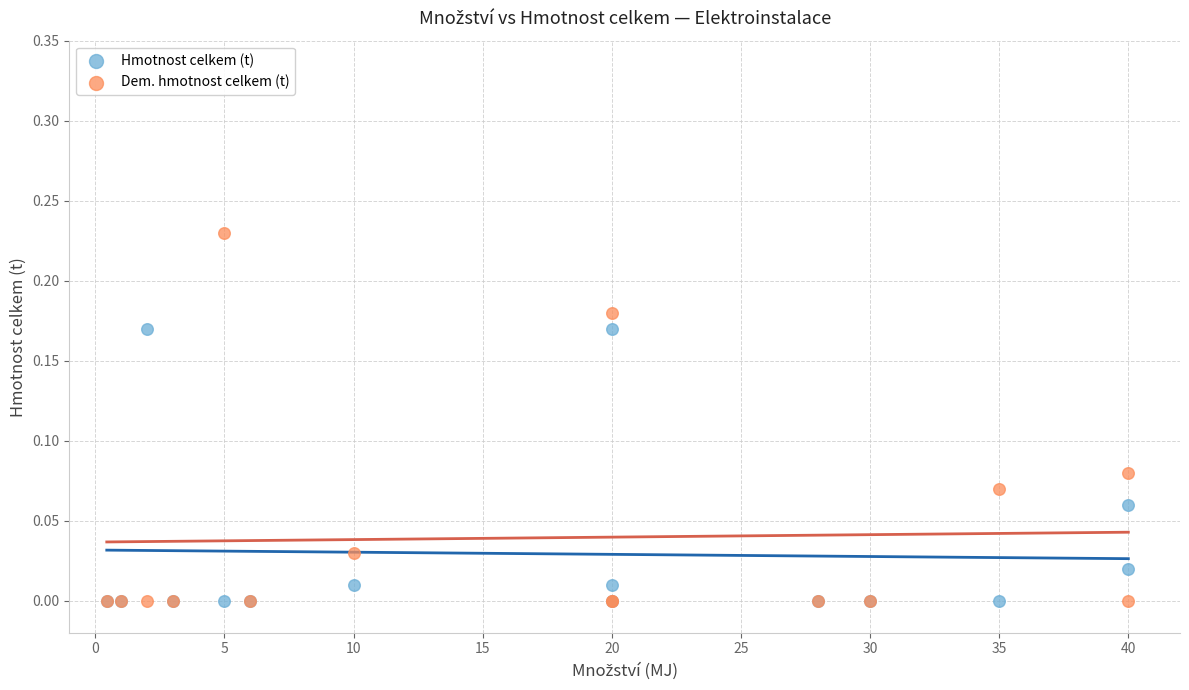

Which series reaches the maximum Y coordinate?

Dem. hmotnost celkem (t)